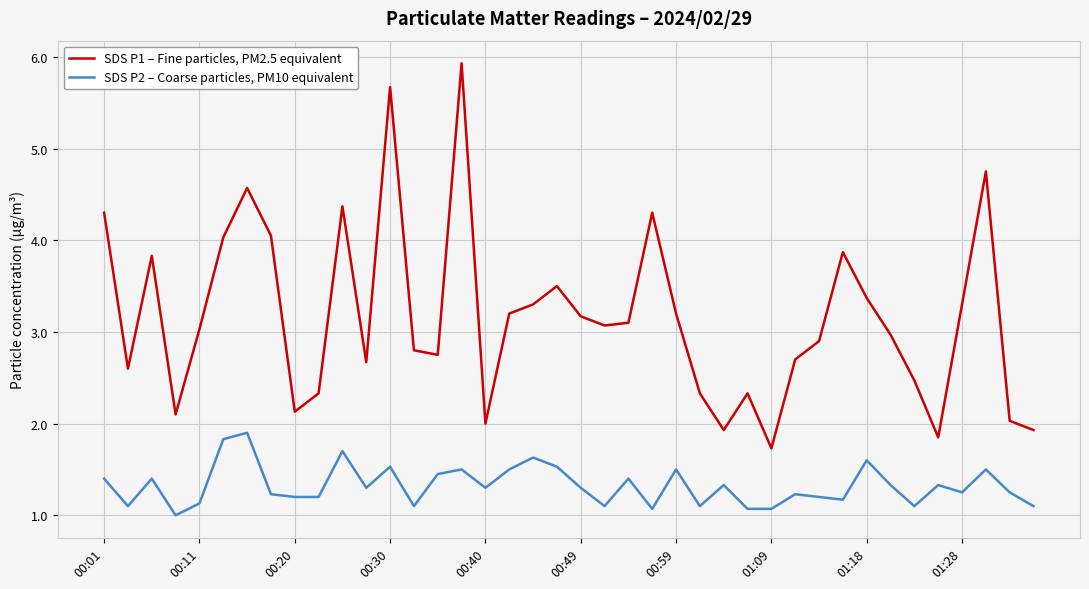

Which series has the widest spread of values?

SDS P1 – Fine particles, PM2.5 equivalent